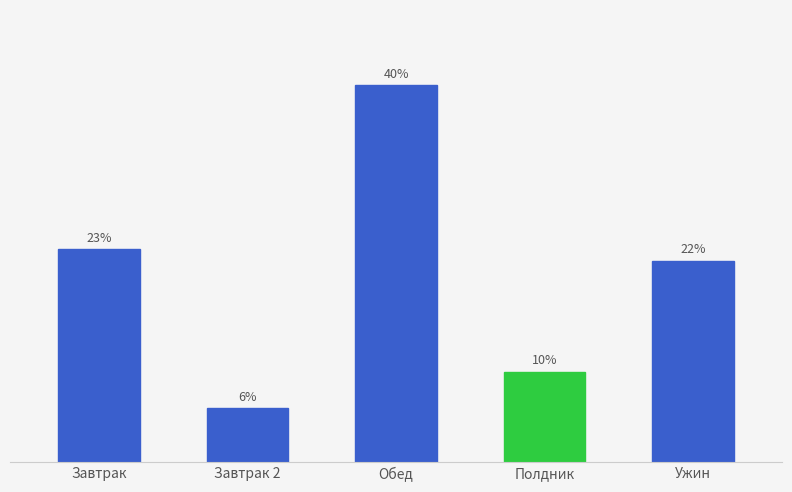

What is the label of the 4th bar from the right?

Завтрак 2